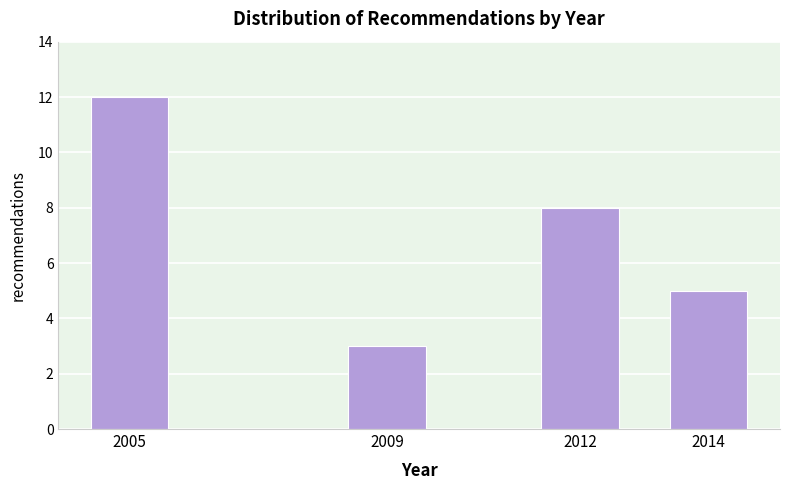

Reading right to left, transcribe all the data shown in this chart.

5	8	3	12